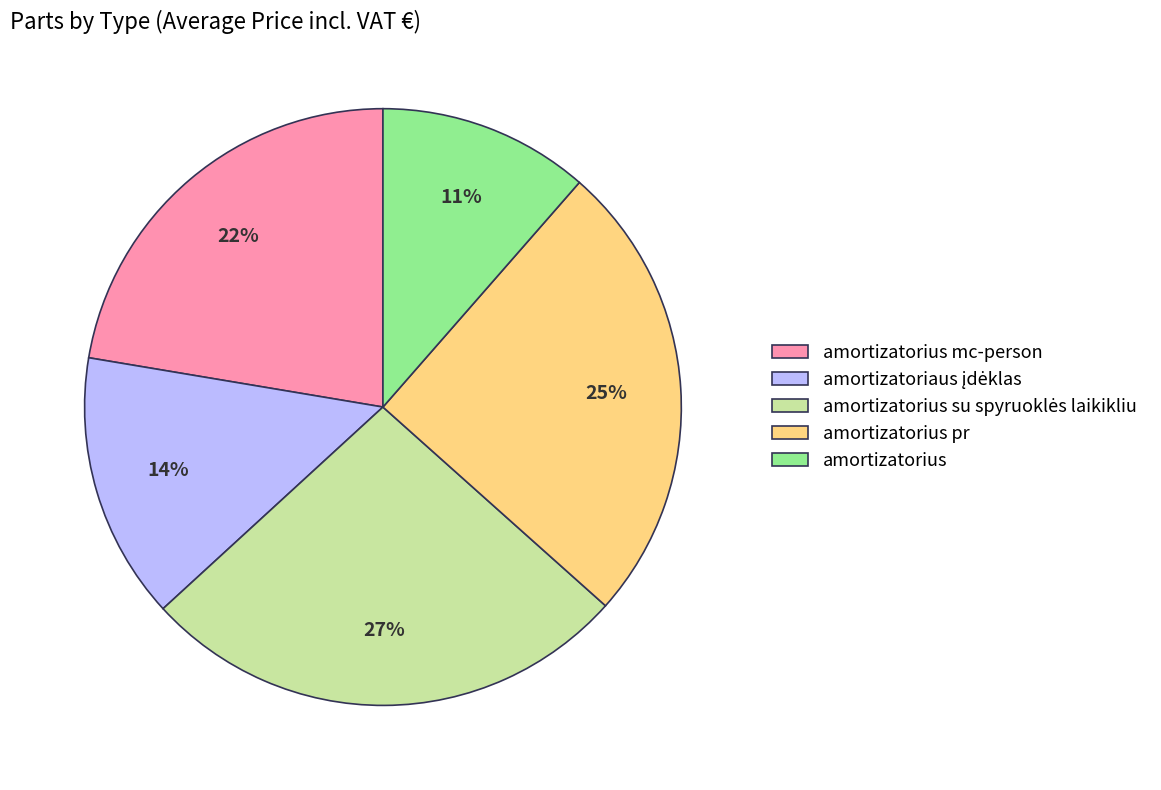

Which category has the smallest portion of the pie?

amortizatorius